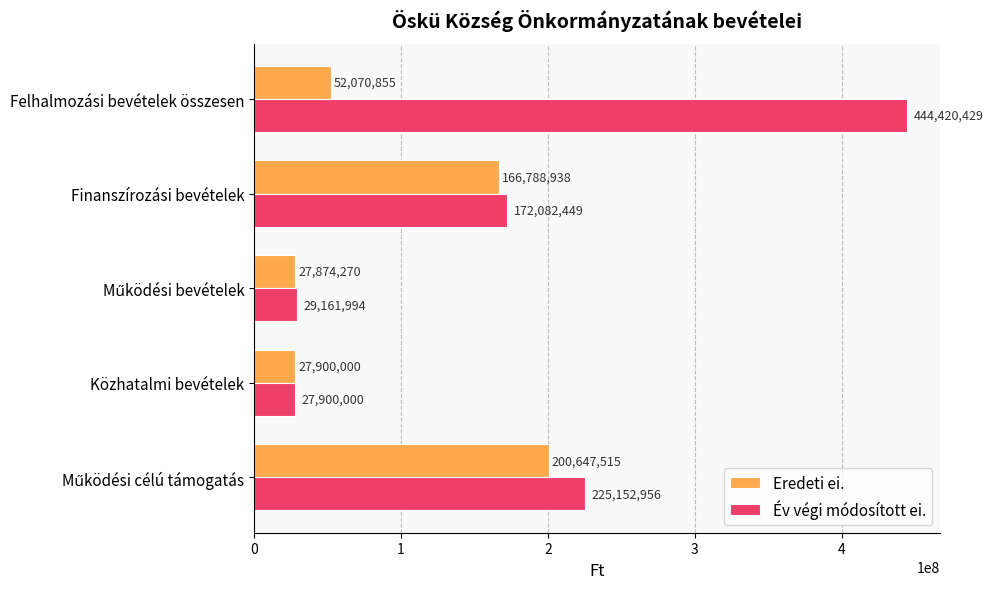

List the series in order of their overall mean, lowest first.

Eredeti ei., Év végi módosított ei.